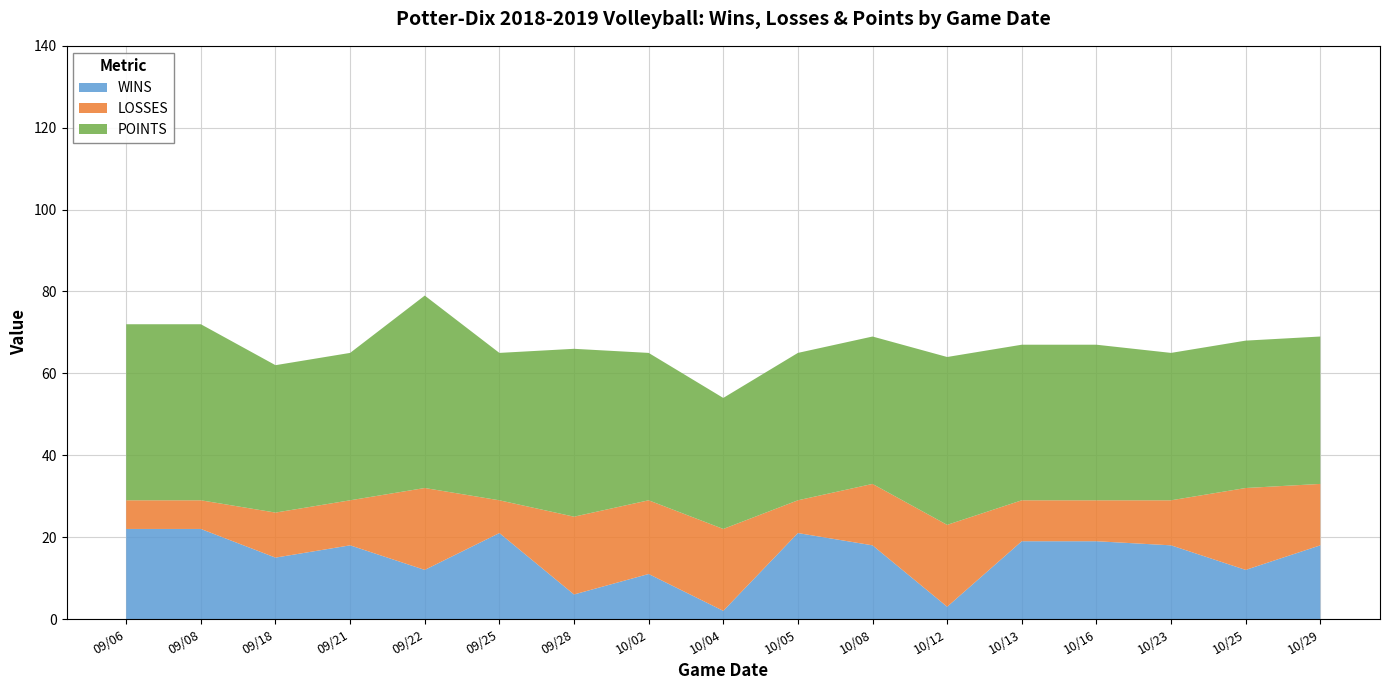

Reading right to left, list all the values displayed in this chart.

WINS: 18	12	18	19	19	3	18	21	2	11	6	21	12	18	15	22	22
LOSSES: 15	20	11	10	10	20	15	8	20	18	19	8	20	11	11	7	7
POINTS: 36	36	36	38	38	41	36	36	32	36	41	36	47	36	36	43	43